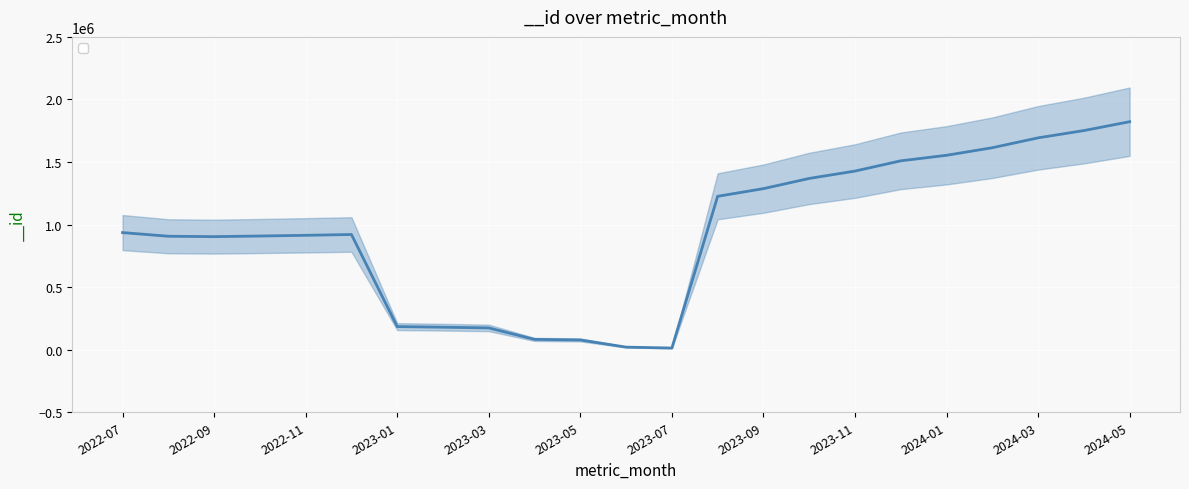

The value at 2023-05 is 136862. True or false?

False